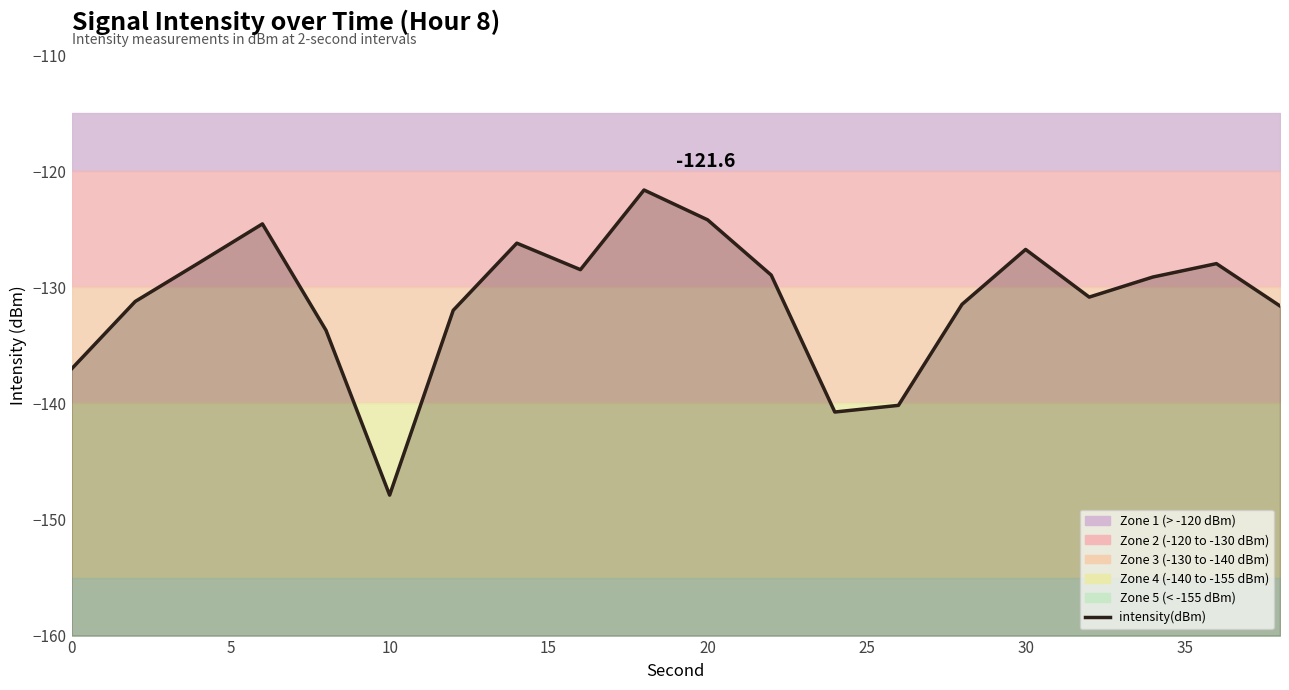

What is the minimum value shown in the chart?

-147.9